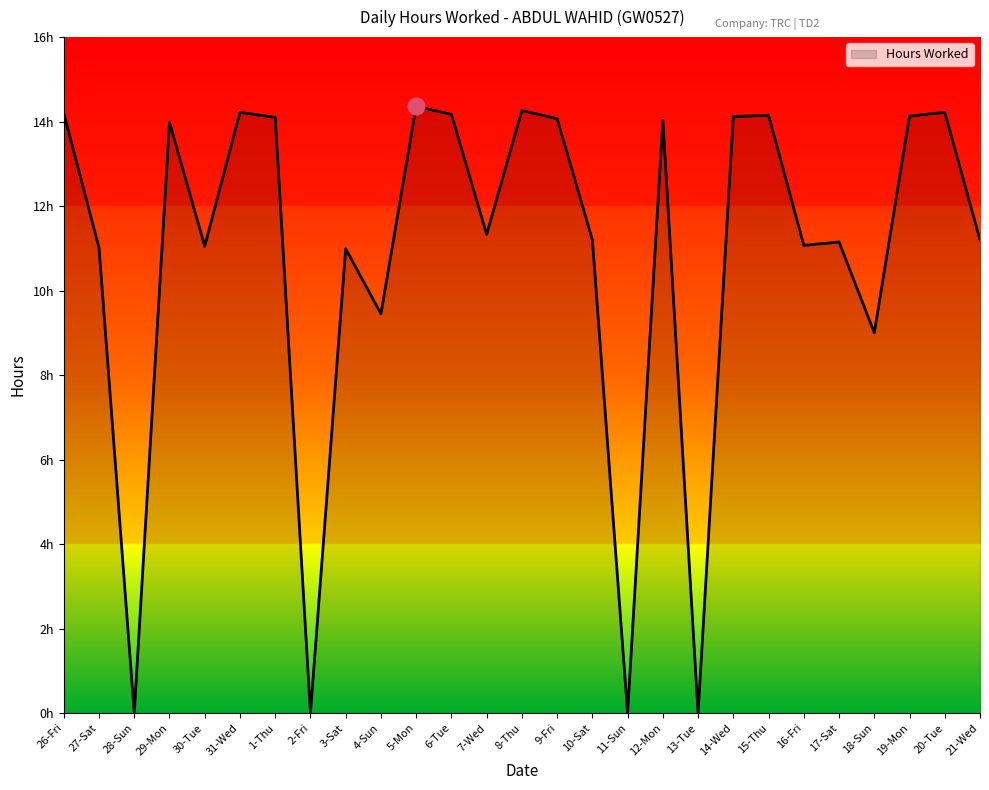

Which category has the lowest value across all series?

28-Sun